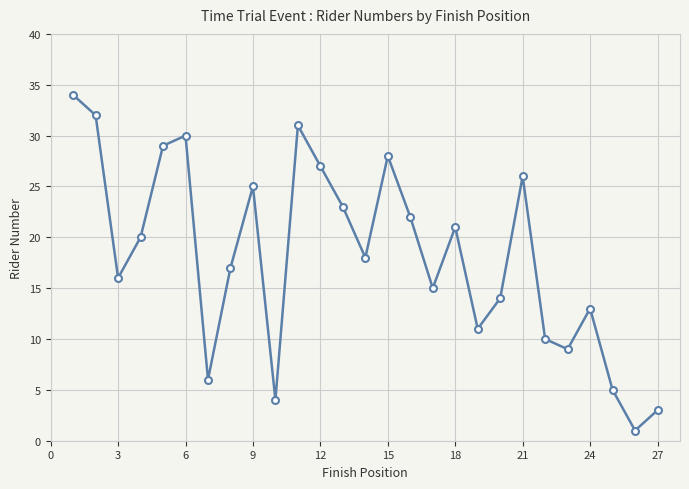

What is the sum of all values?

490